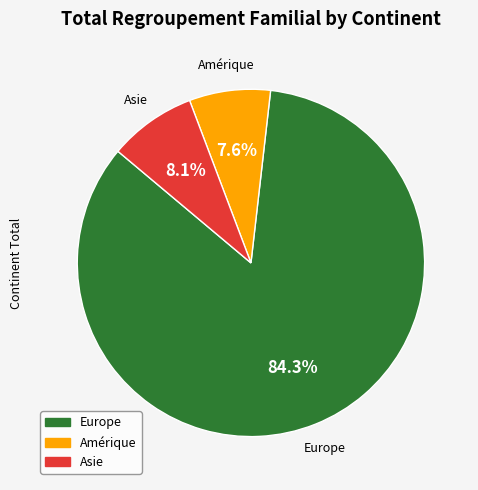

How many segments does this pie chart have?

3